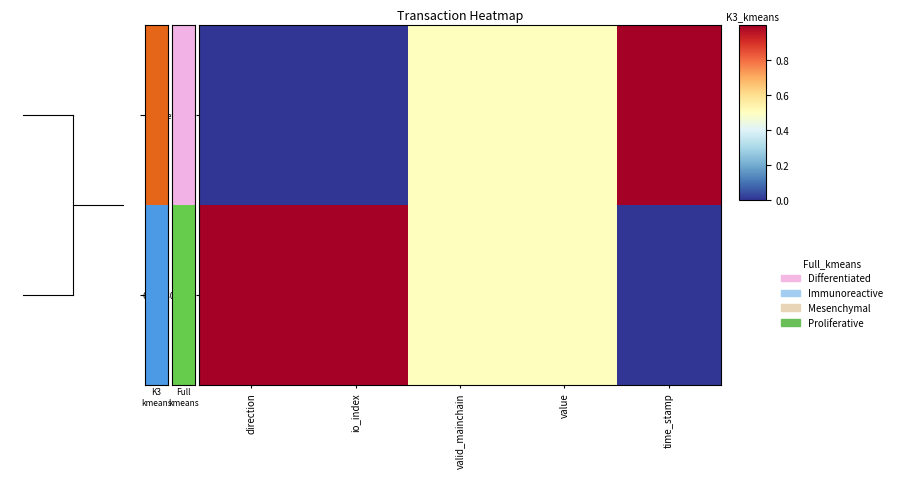

Rank the series at io_index from lowest to highest value.

007befe2..., 697303085...